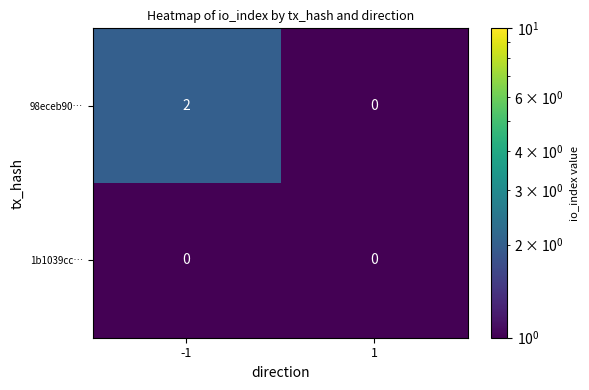

What is the maximum value shown in the chart?

2